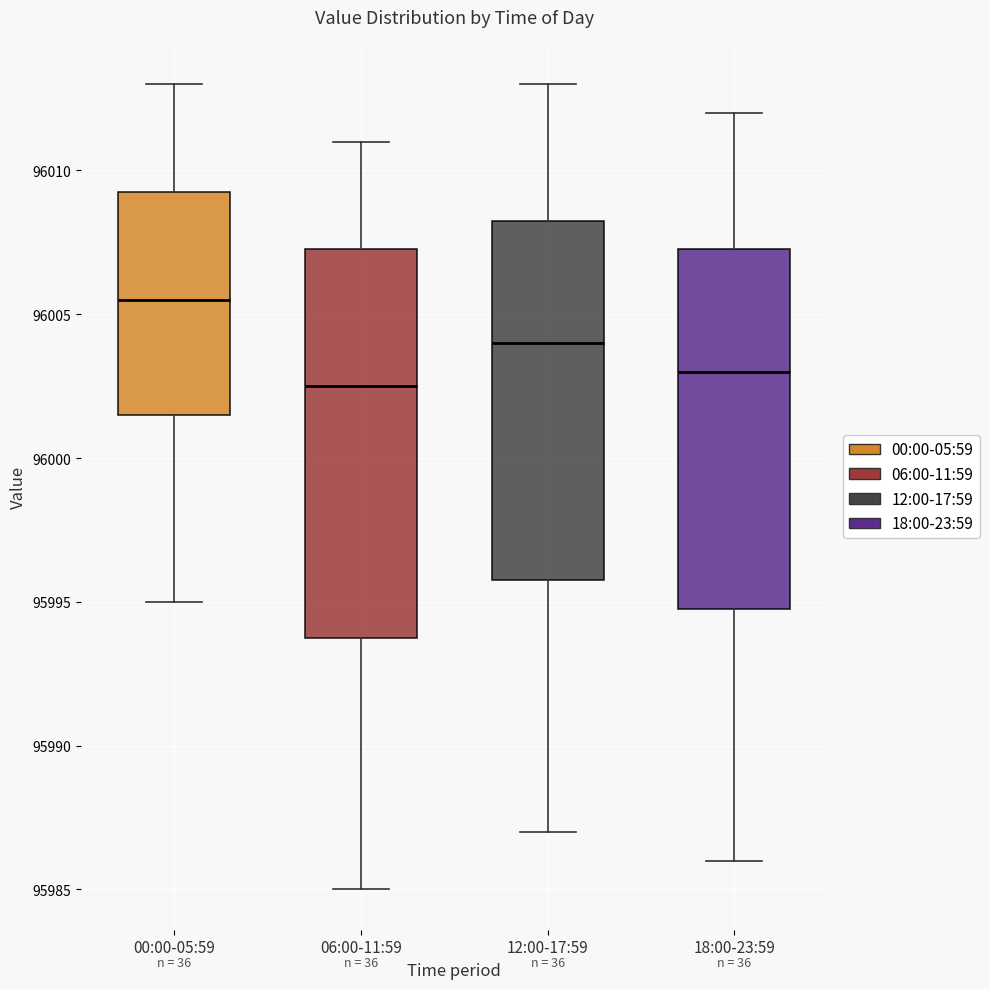

Reading left to right, read every box against the y-axis: the position of its median line, the range the box covers, and the ends of its whiskers. The values are not printed on the chart, so give them approximately, as read against the axis.

00:00-05:59: median 96005.5, box 96001.5 to 96009.5, whiskers 95995.0 to 96013.0
06:00-11:59: median 96002.5, box 95994.0 to 96007.5, whiskers 95985.0 to 96011.0
12:00-17:59: median 96004.0, box 95996.0 to 96008.5, whiskers 95987.0 to 96013.0
18:00-23:59: median 96003.0, box 95995.0 to 96007.5, whiskers 95986.0 to 96012.0